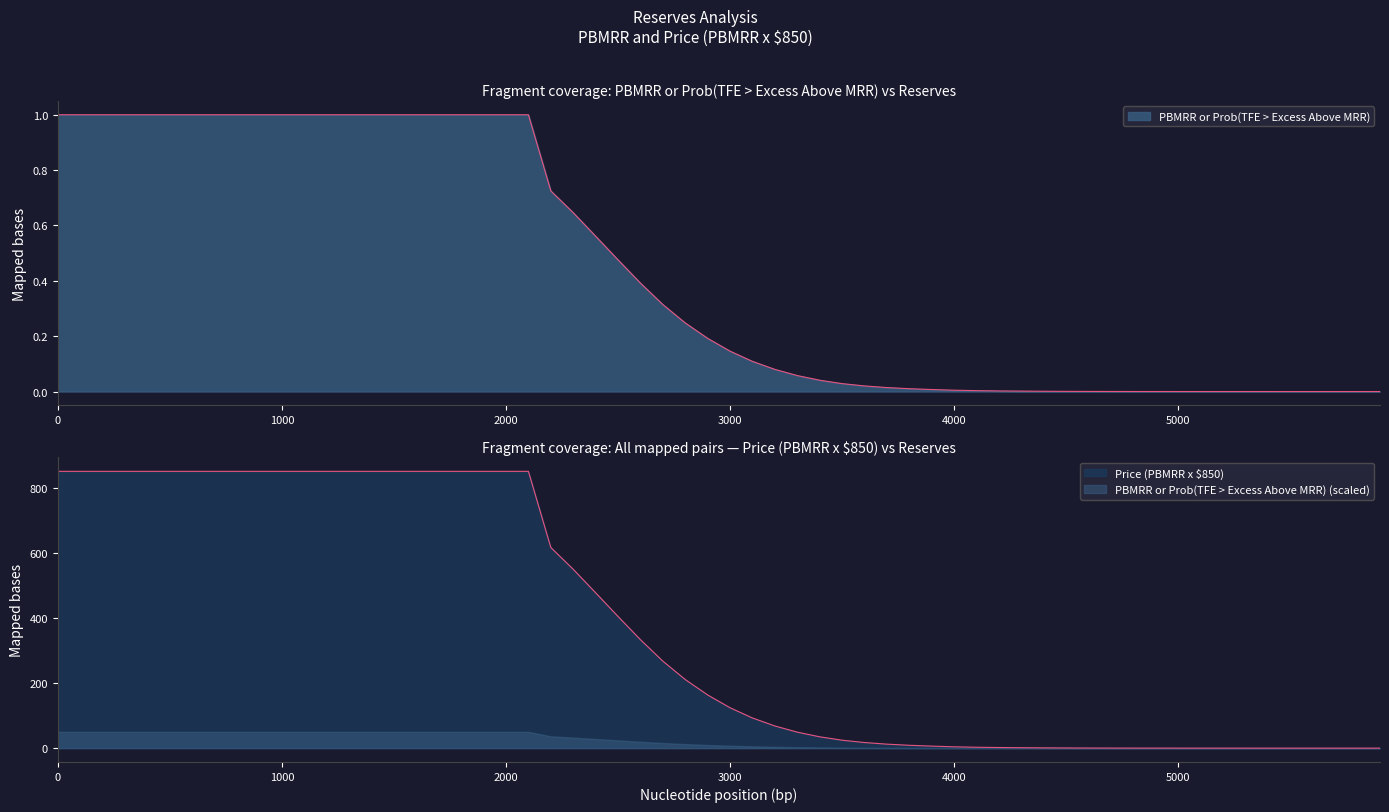

Is it true that Price (PBMRR x $850) equals 791.6 at 2400?

False